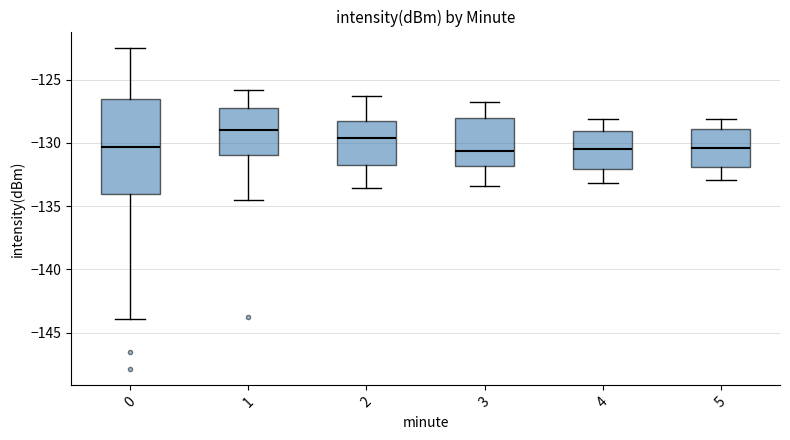

Reading left to right, read every box against the y-axis: the position of its median line, the range the box covers, and the ends of its whiskers. The values are not printed on the chart, so give them approximately, as read against the axis.

0: median -130.5, box -134.0 to -126.5, whiskers -144.0 to -122.5
1: median -129.0, box -131.0 to -127.0, whiskers -134.5 to -126.0
2: median -129.5, box -131.5 to -128.0, whiskers -133.5 to -126.5
3: median -130.5, box -132.0 to -128.0, whiskers -133.5 to -127.0
4: median -130.5, box -132.0 to -129.0, whiskers -133.0 to -128.0
5: median -130.5, box -132.0 to -129.0, whiskers -133.0 to -128.0